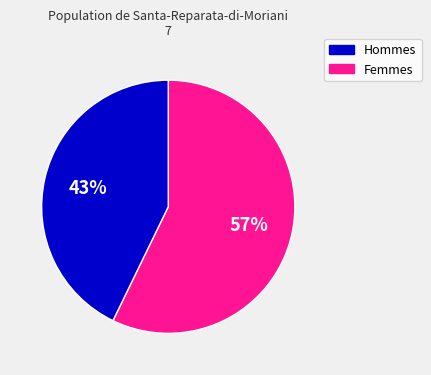

Is there any slice that represents more than half of the pie?

Yes